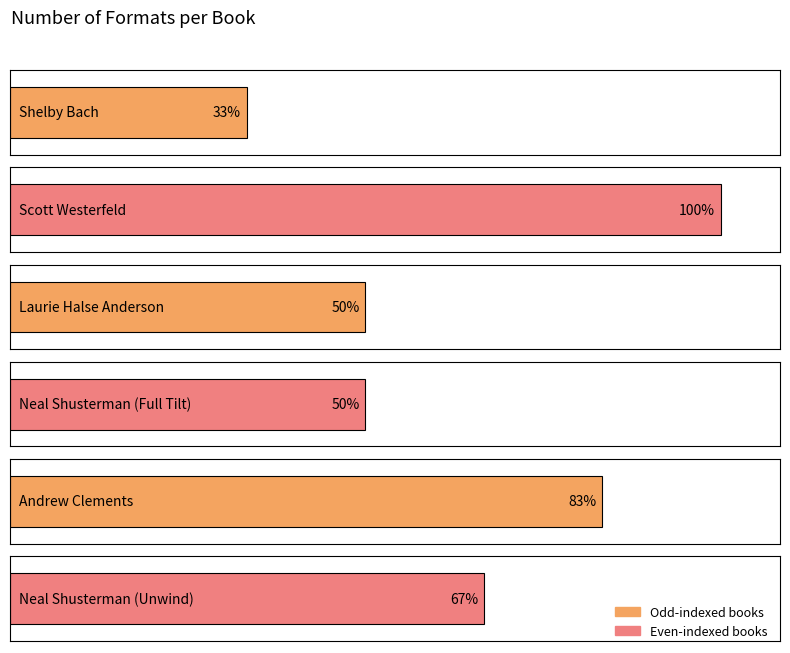

What is the difference between the values at Andrew Clements and Scott Westerfeld?

1